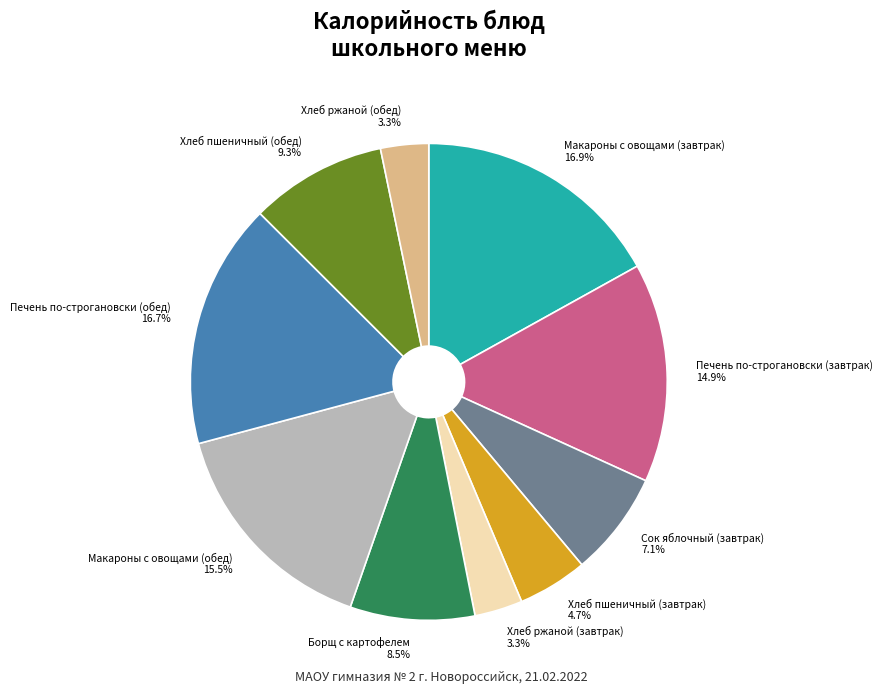

True or false: Сок яблочный (завтрак) accounts for 19% of the total.

False